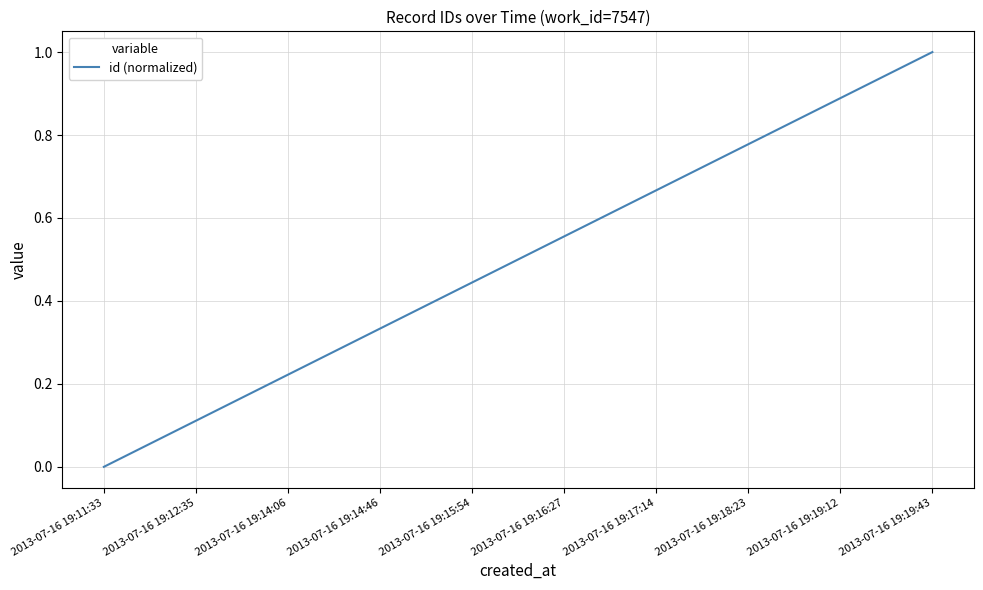

Rank the categories by value from highest to lowest.

2013-07-16 19:19:43, 2013-07-16 19:19:12, 2013-07-16 19:18:23, 2013-07-16 19:17:14, 2013-07-16 19:16:27, 2013-07-16 19:15:54, 2013-07-16 19:14:46, 2013-07-16 19:14:06, 2013-07-16 19:12:35, 2013-07-16 19:11:33